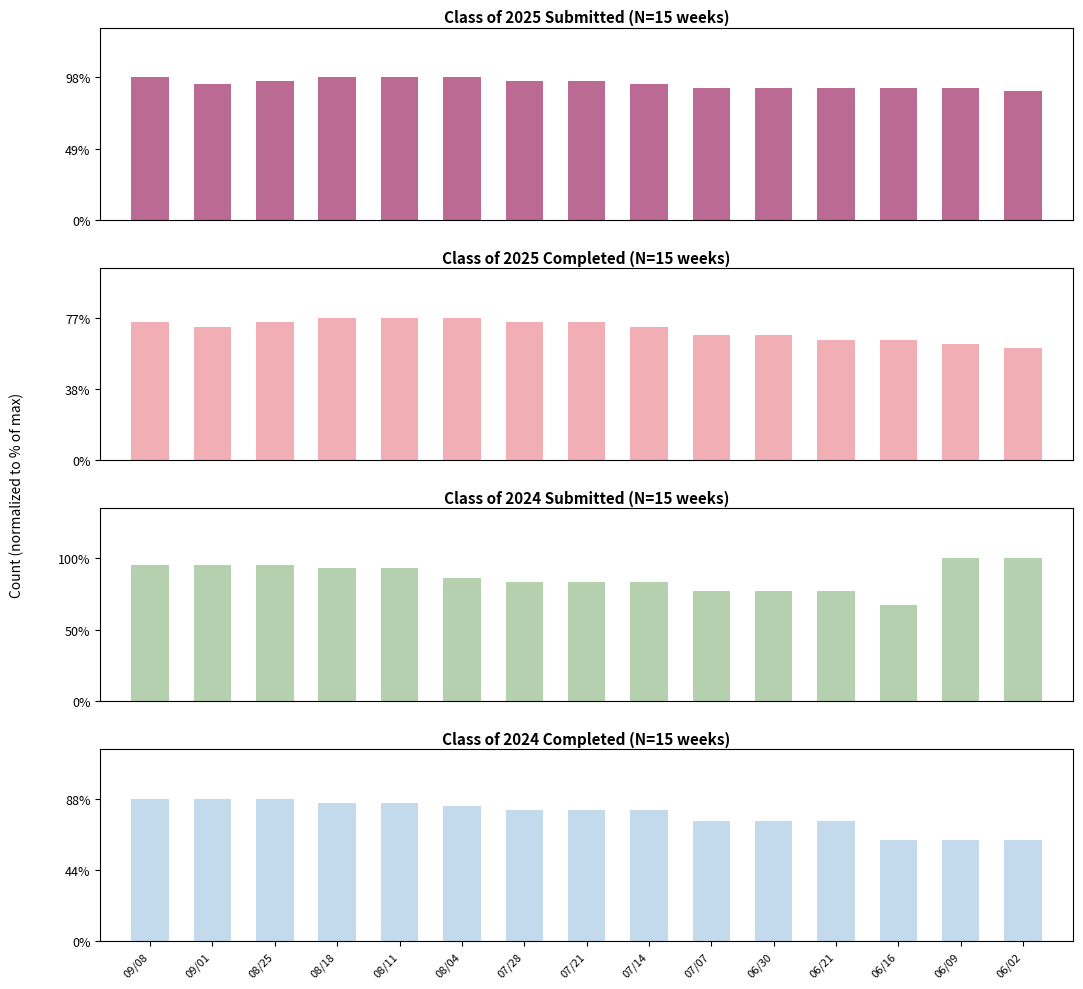

The value of 2024 Completed at 06/09 is 62.8. True or false?

True